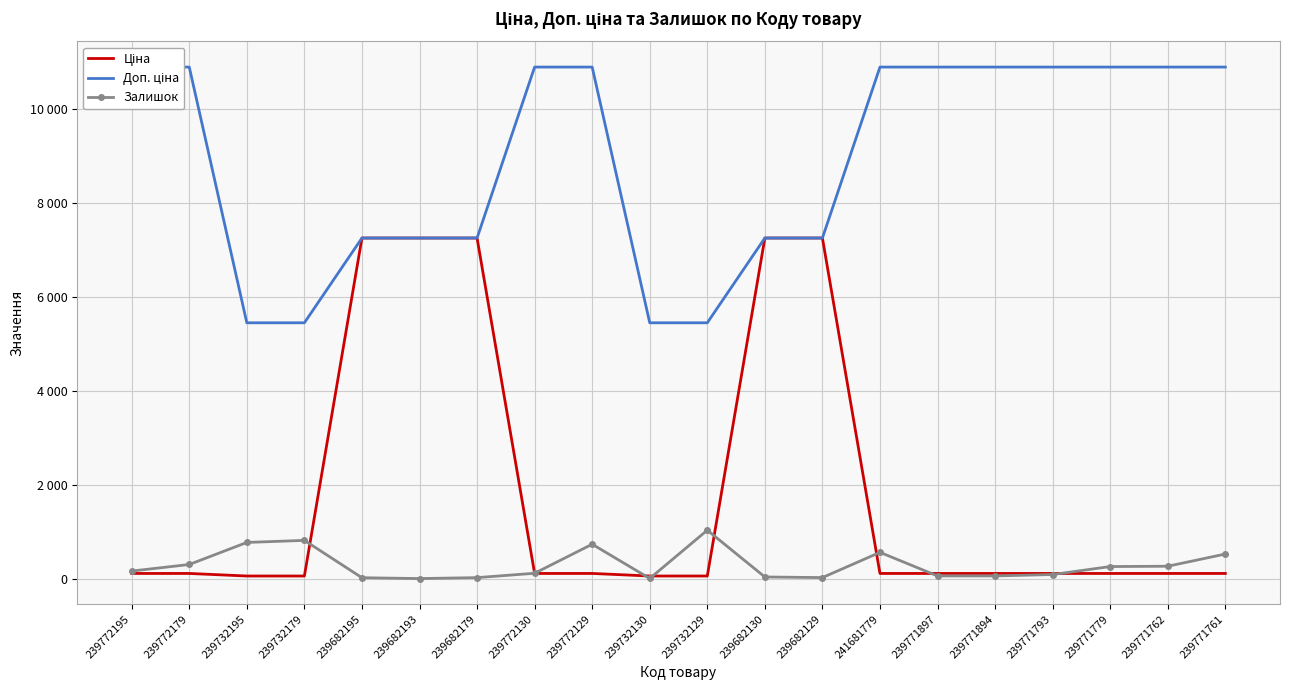

Rank the categories by Залишок value from highest to lowest.

239732129, 239732179, 239732195, 239772129, 241681779, 239771761, 239772179, 239771762, 239771779, 239772195, 239772130, 239771793, 239771897, 239771894, 239682130, 239682129, 239682179, 239682195, 239732130, 239682193